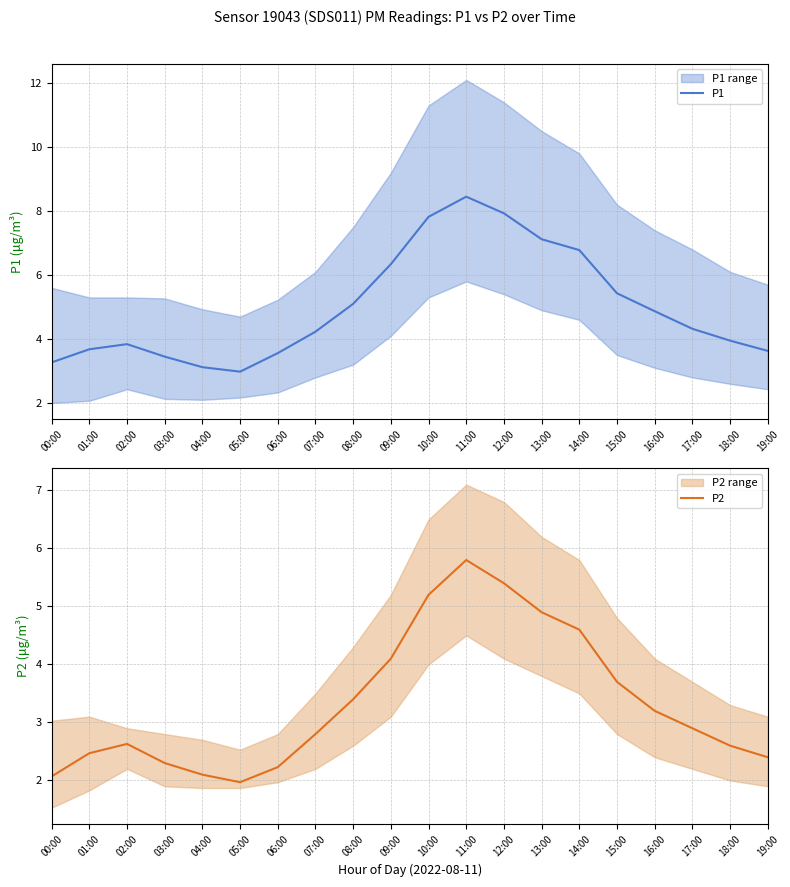

Reading left to right, what are all the values shown in this chart?

P1: 00:00=3.3	01:00=3.7	02:00=3.8	03:00=3.5	04:00=3.1	05:00=3.0	06:00=3.6	07:00=4.2	08:00=5.1	09:00=6.3	10:00=7.8	11:00=8.4	12:00=7.9	13:00=7.1	14:00=6.8	15:00=5.4	16:00=4.9	17:00=4.3	18:00=4.0	19:00=3.6
P2: 00:00=2.1	01:00=2.5	02:00=2.6	03:00=2.3	04:00=2.1	05:00=2.0	06:00=2.2	07:00=2.8	08:00=3.4	09:00=4.1	10:00=5.2	11:00=5.8	12:00=5.4	13:00=4.9	14:00=4.6	15:00=3.7	16:00=3.2	17:00=2.9	18:00=2.6	19:00=2.4